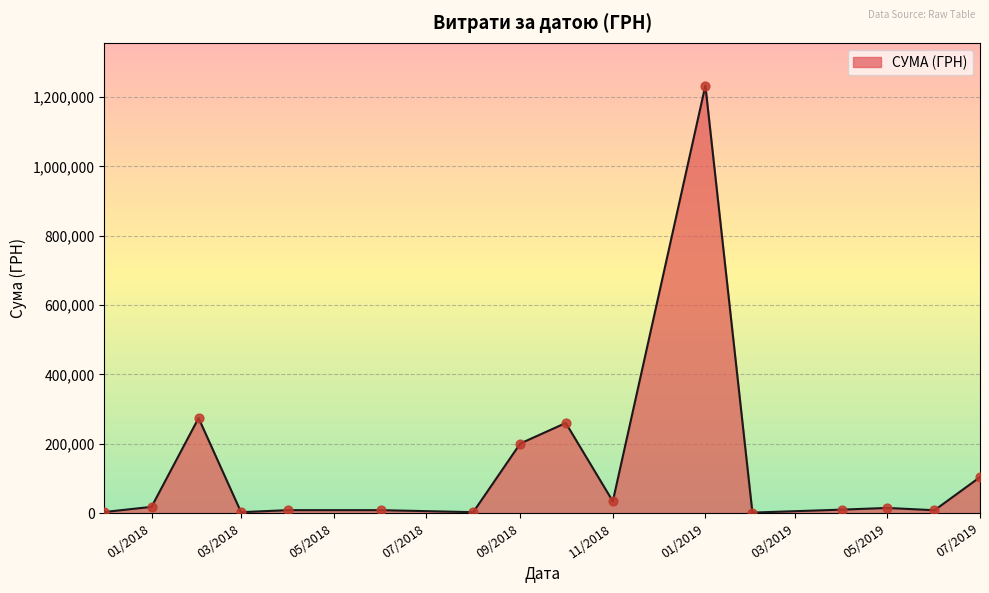

What is the greatest value displayed?

1232706.3